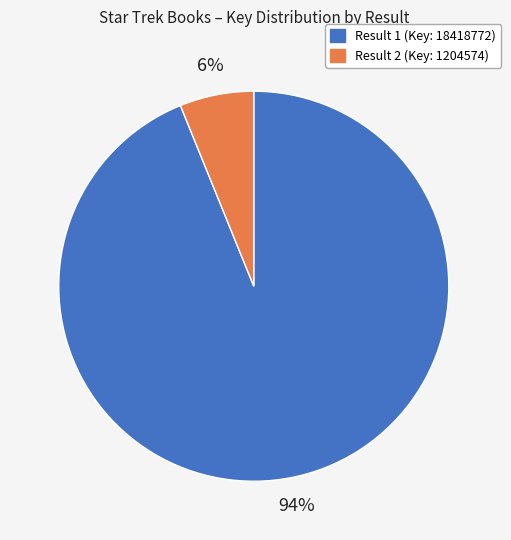

What percentage is the Result 1 (Key: 18418772) slice, to the nearest percent?

94%